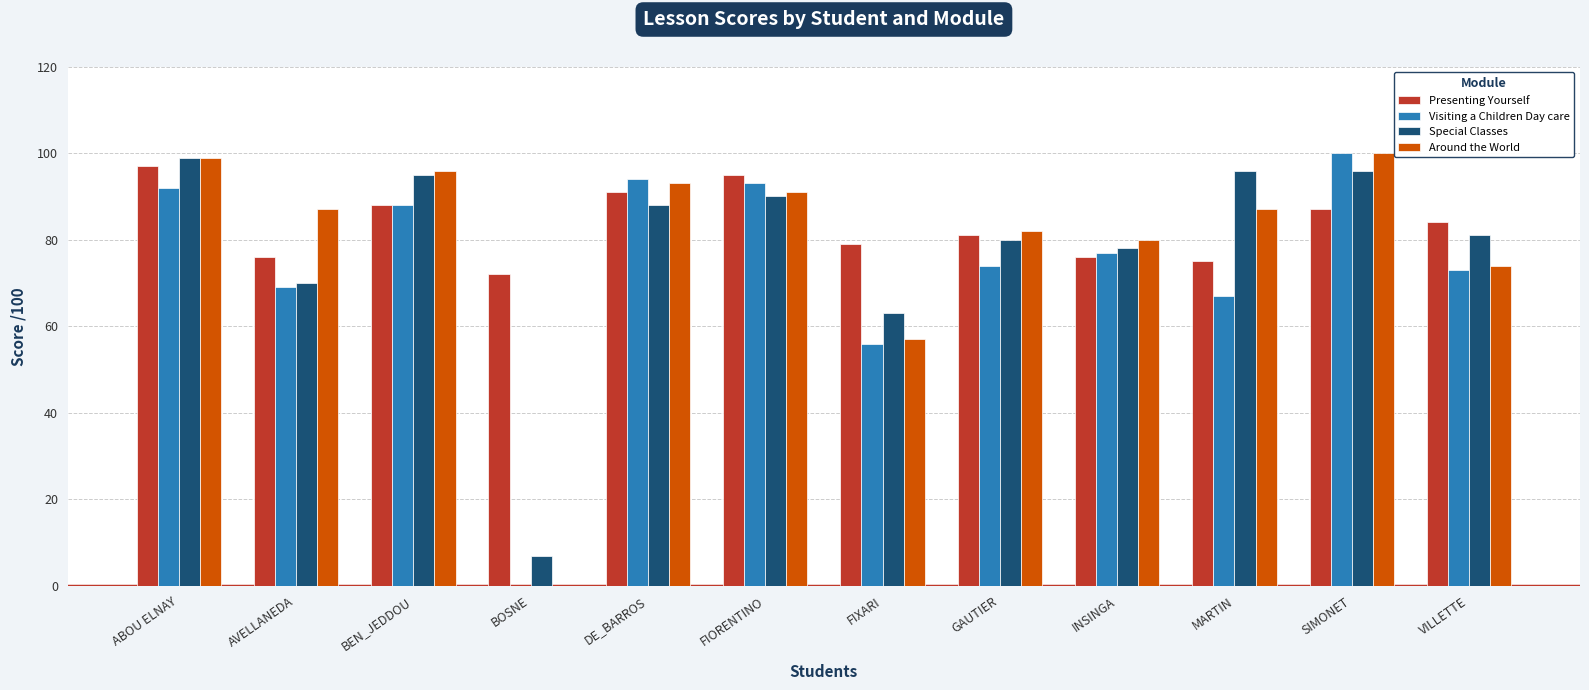

What is the sum of all Presenting Yourself values?

1001